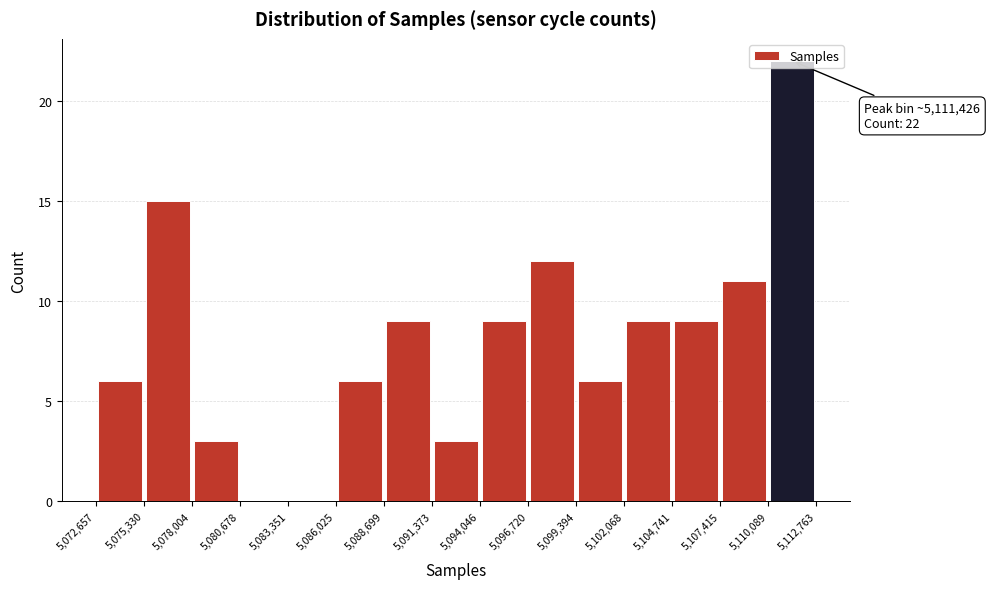

Which range on the x-axis has the tallest bar?

5,110,089 to 5,112,763